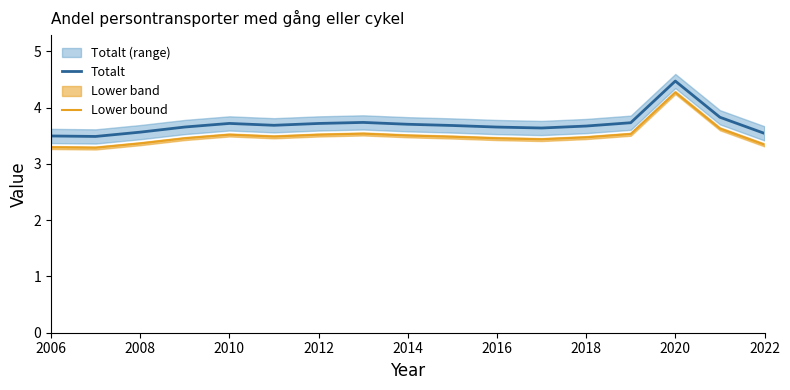

The value of Totalt at 2022 is 5.4. True or false?

False